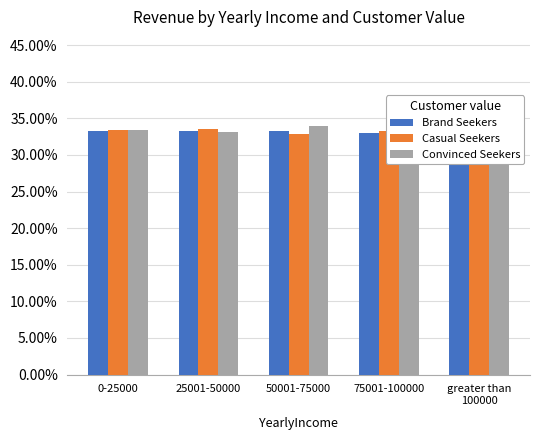

The value of Brand Seekers at 75001-100000 is 0.2. True or false?

False